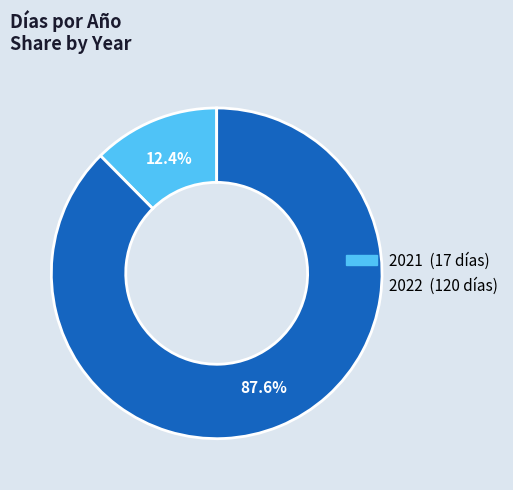

To the nearest percent, what portion does 2021 represent?

12%